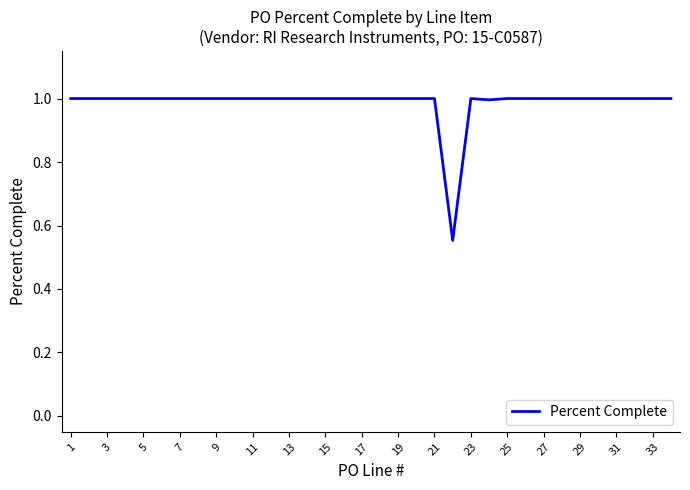

What is the average value?

1.0